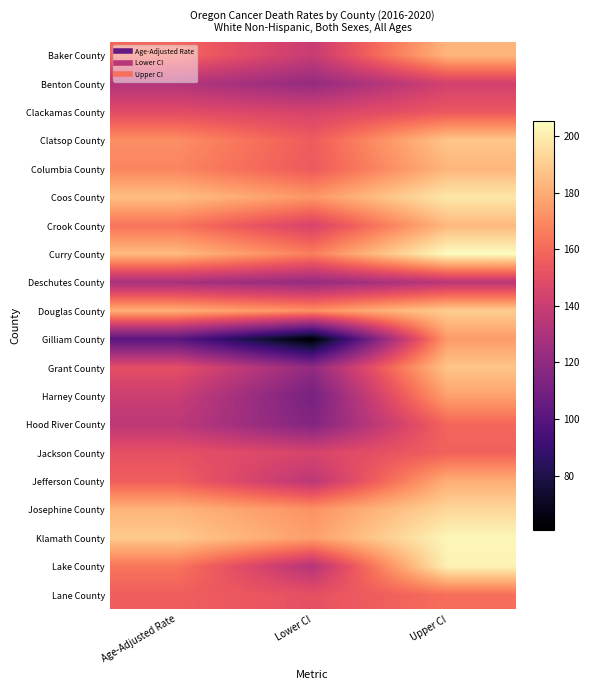

At which category is the sum across all series the highest?

Upper CI